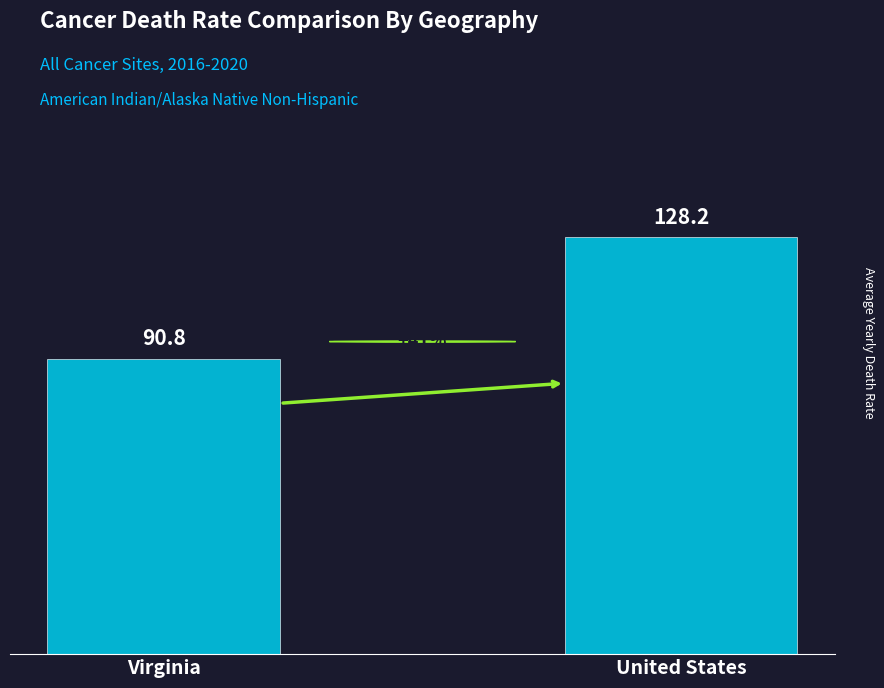

What is the ratio of the value at United States to the value at Virginia?

1.4